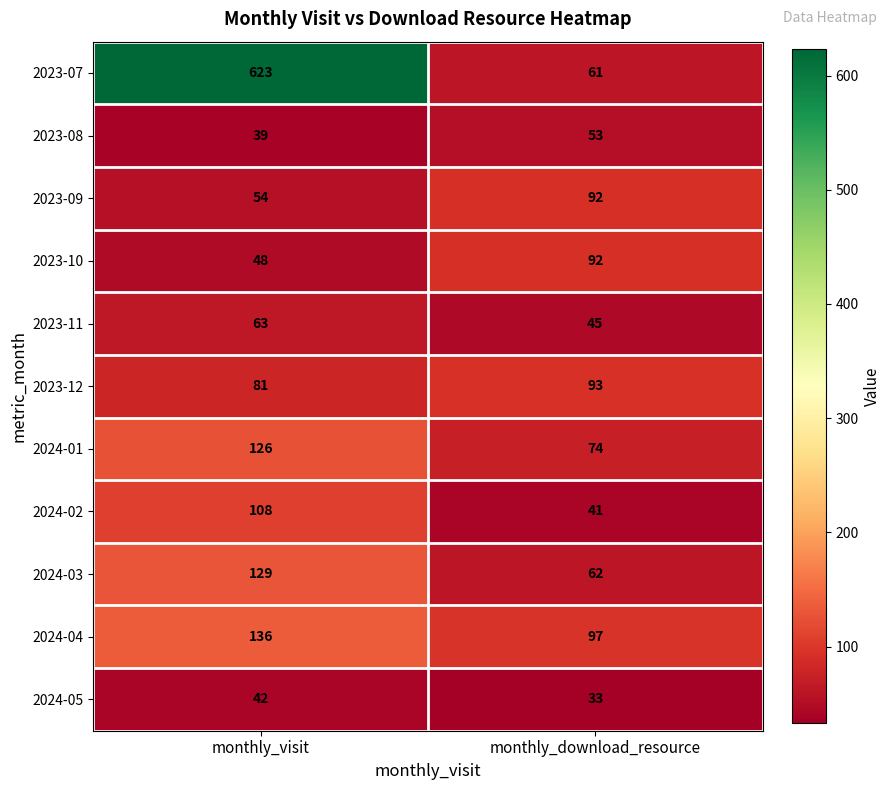

At which label is 2024-05 closest to 37?

monthly_download_resource